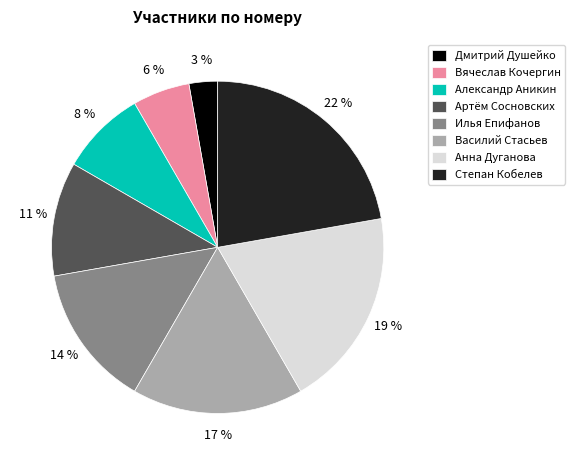

The Дмитрий Душейко slice represents 3% of the pie. True or false?

True